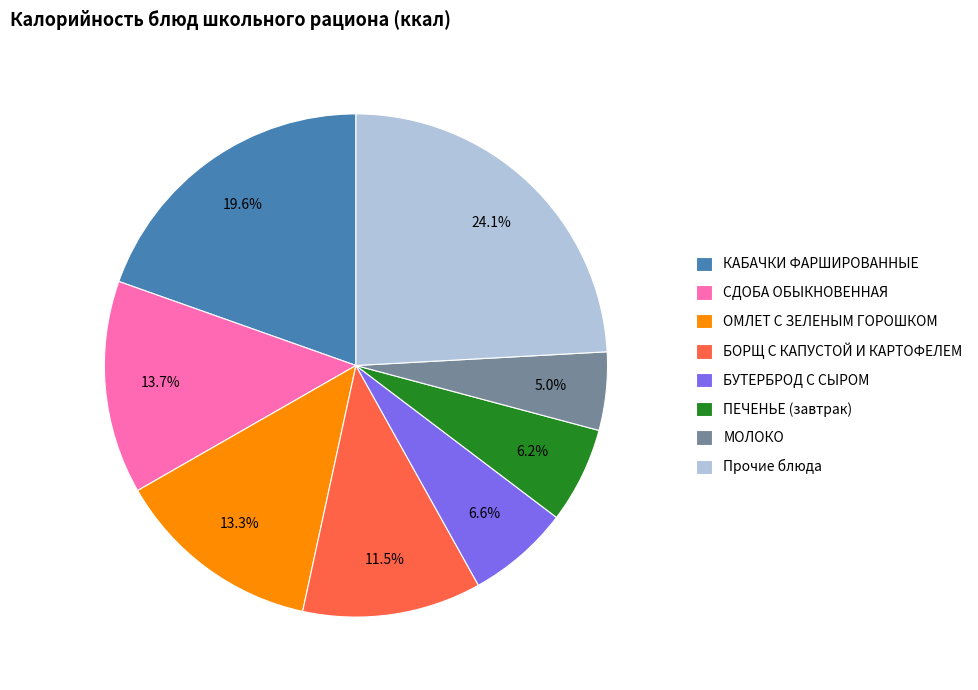

Is there any slice that represents more than half of the pie?

No